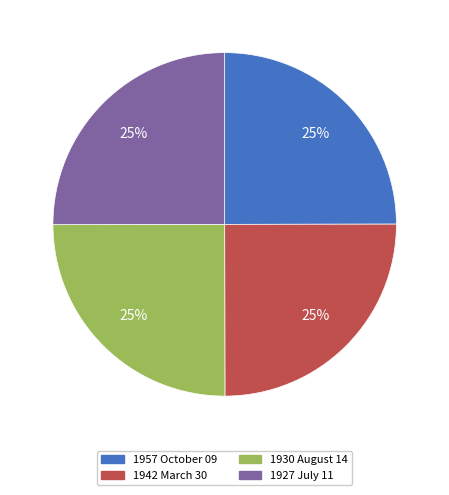

To the nearest percent, what is the average slice percentage?

25%